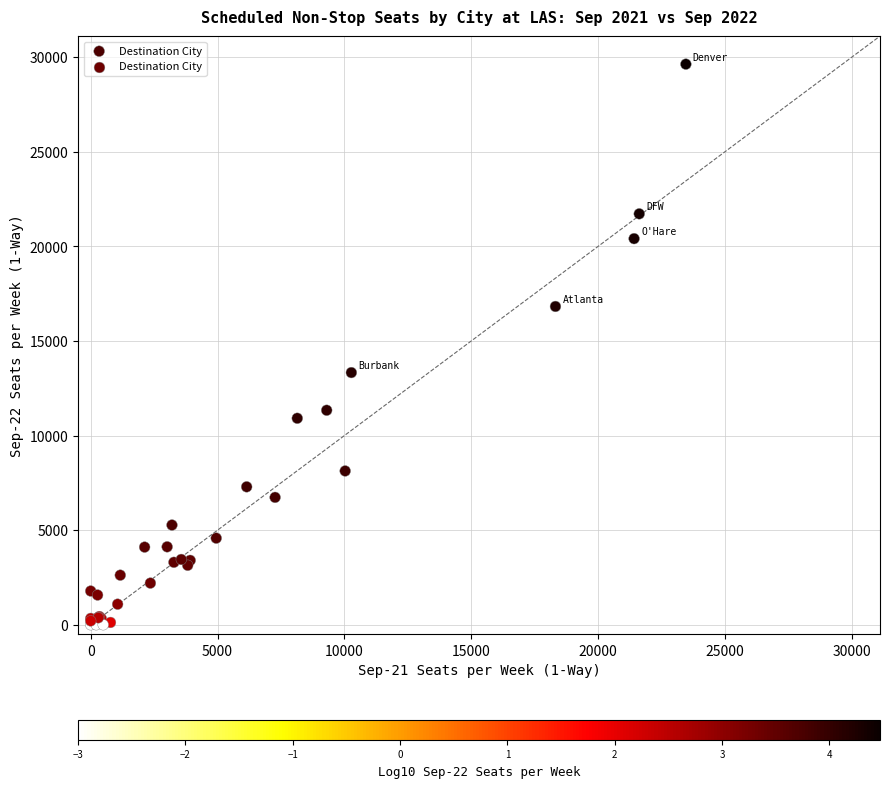

What Y value in the scatter plot is closest to 14814?

13328.4